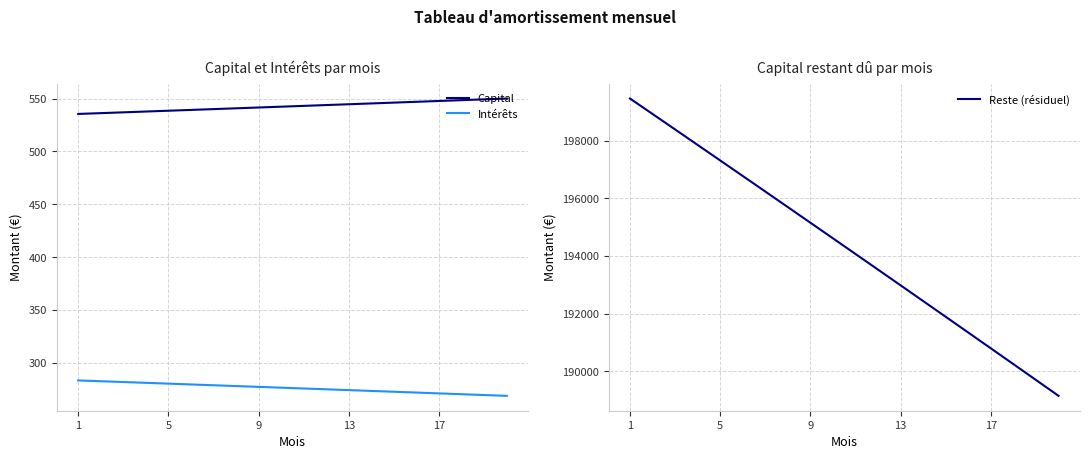

What is the maximum value shown in the chart?

199464.5